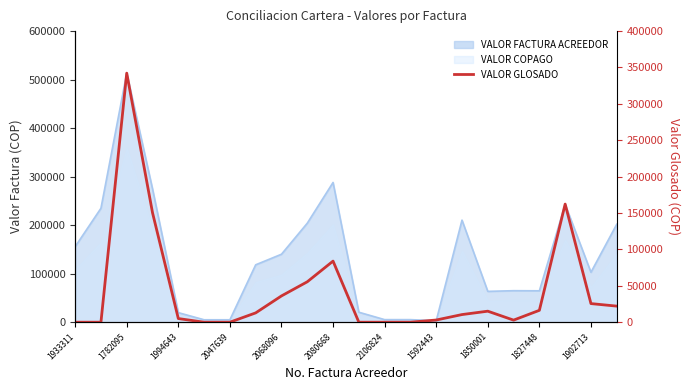

What is the average value?

42899